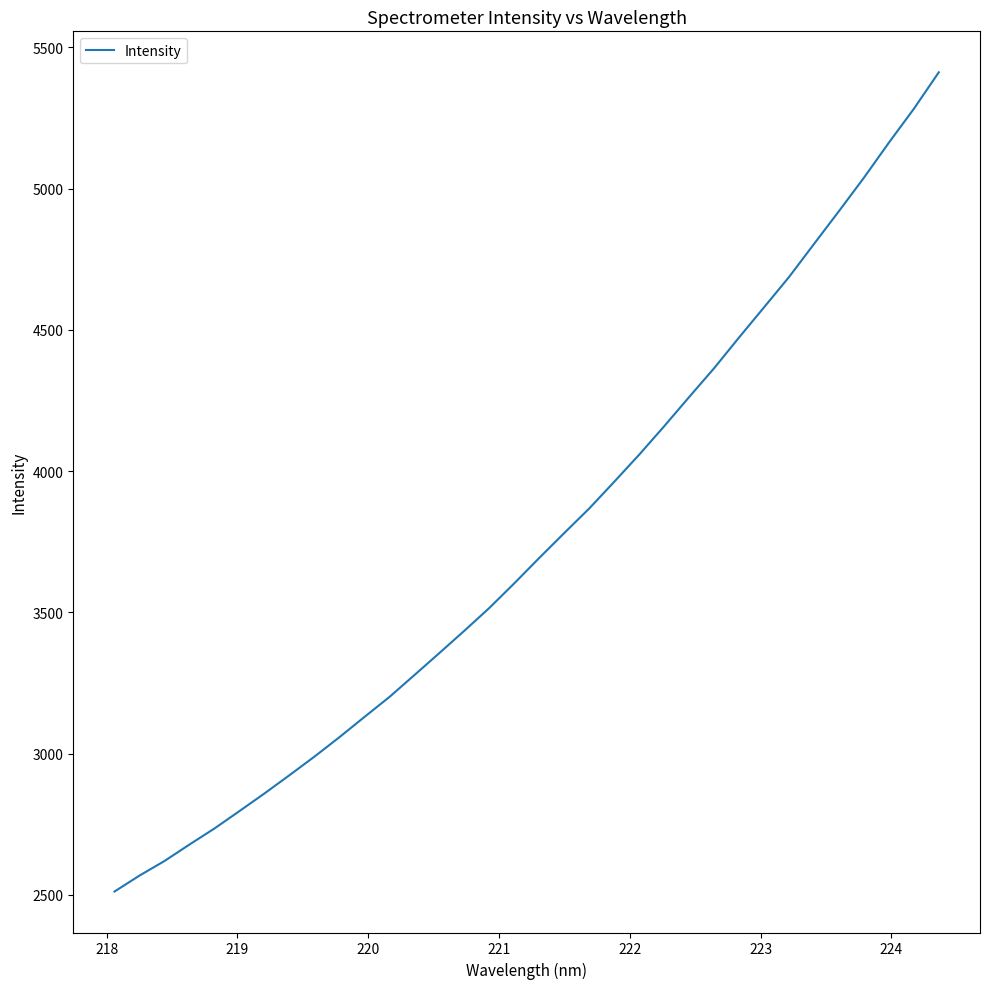

What is the difference between the maximum and minimum values?

2900.3